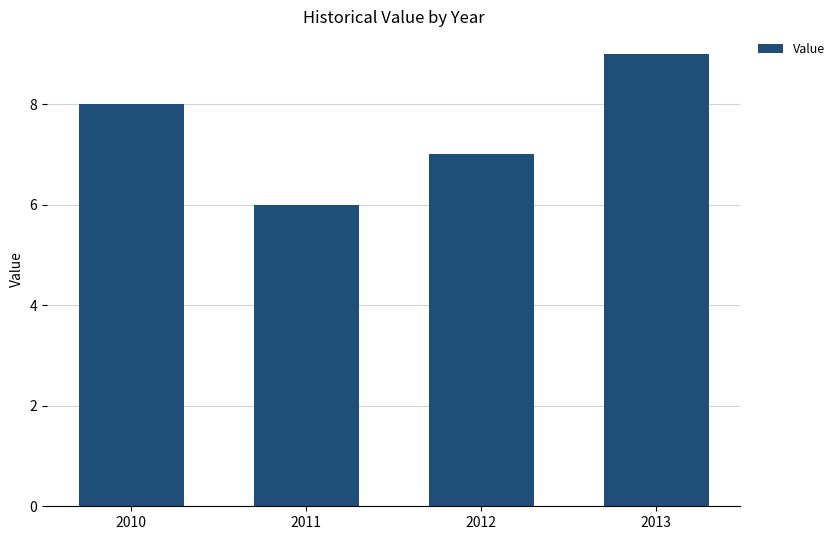

Which has a higher value, 2011 or 2012?

2012